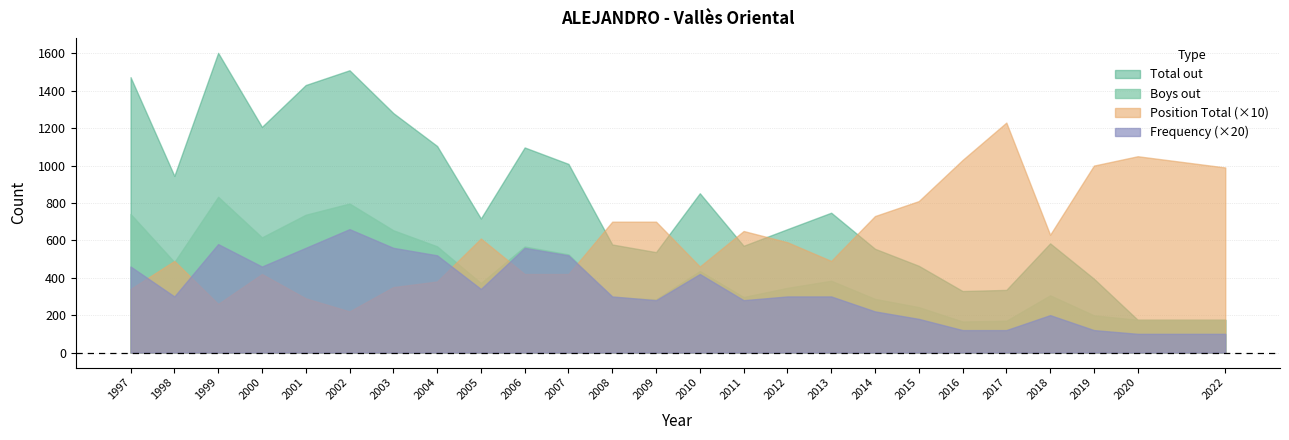

At which label is Total out closest to 889?

2010